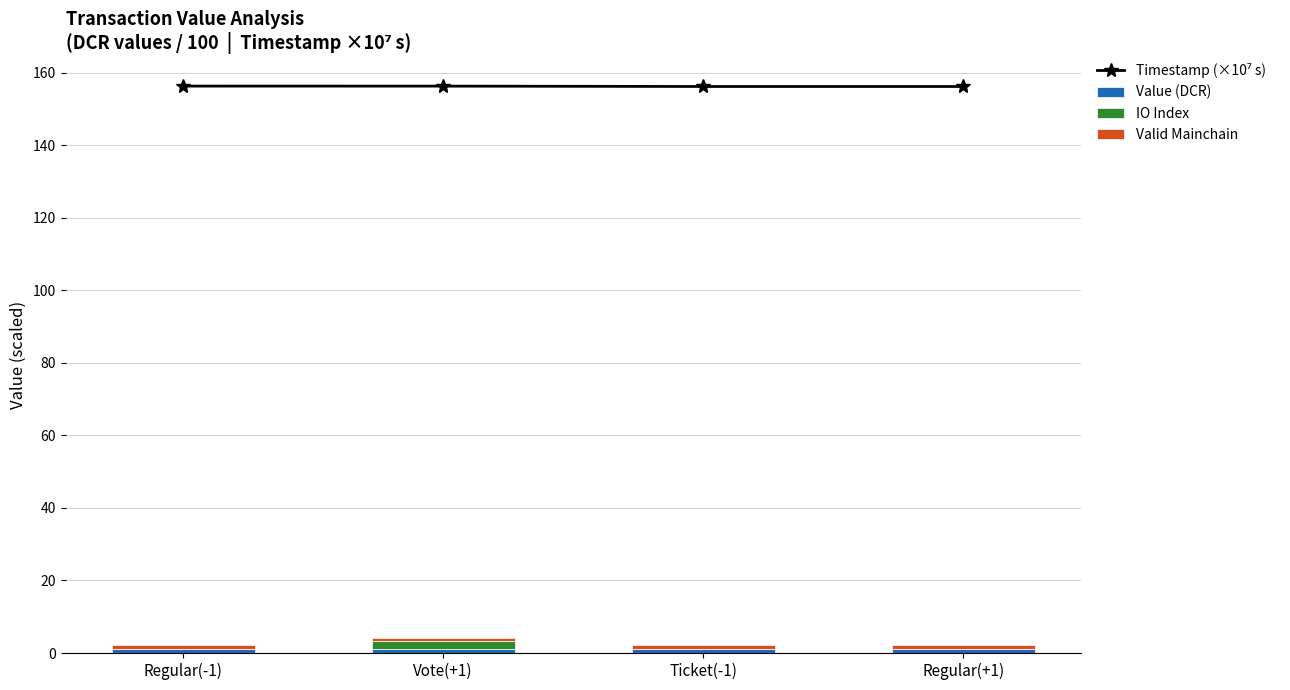

Where is IO Index nearest to the value 1?

Regular(-1)